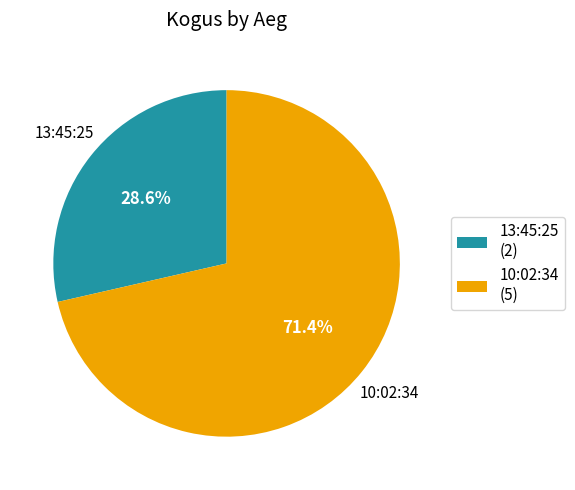

What percentage is the 13:45:25 slice, to the nearest percent?

29%